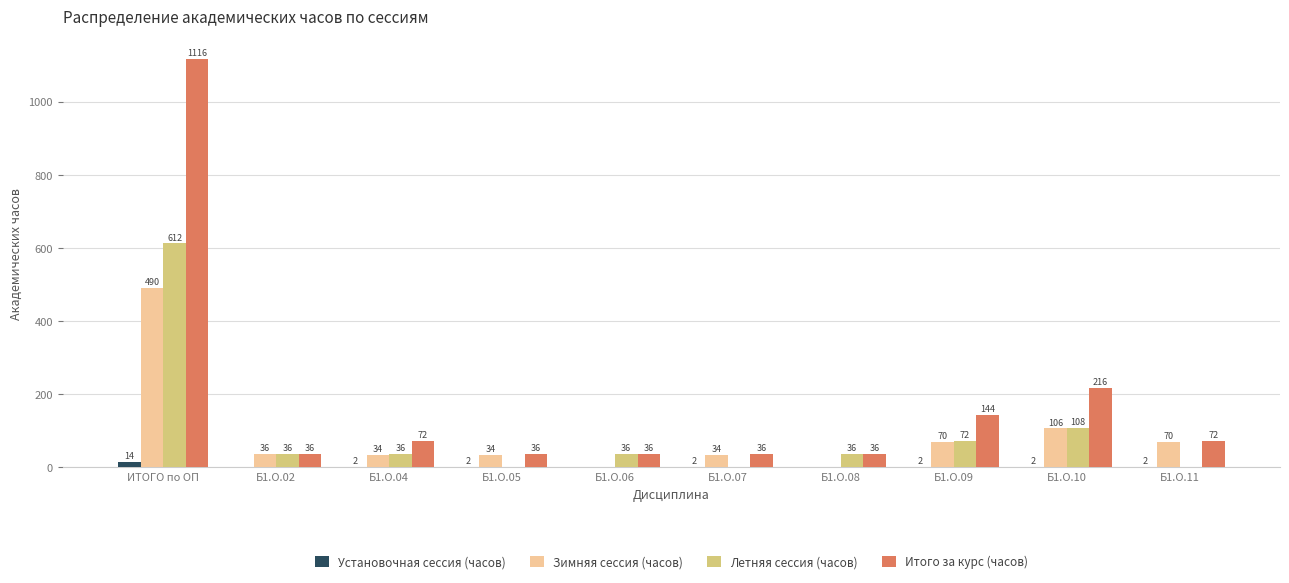

What is the sum of the Установочная сессия (часов) values at Б1.О.04 and Б1.О.06?

2